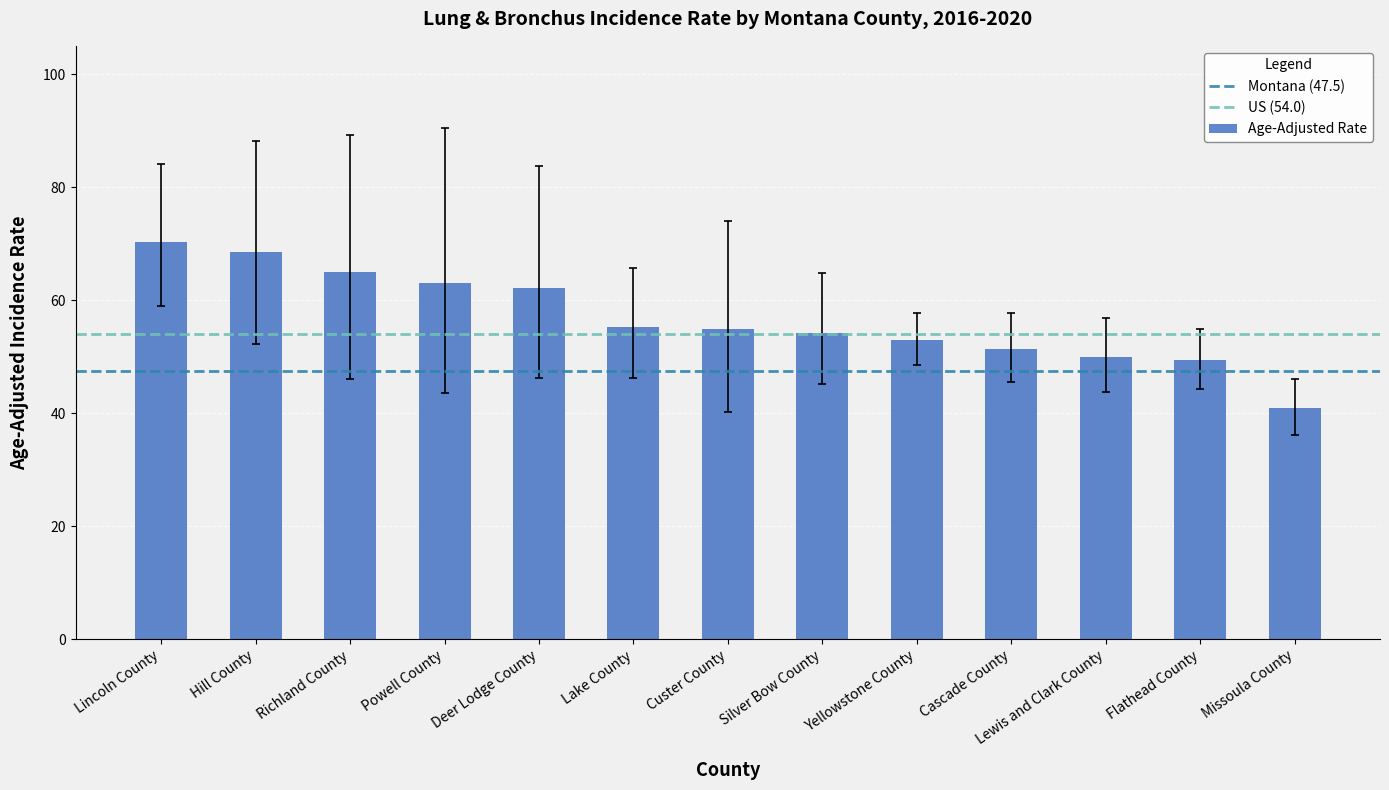

What is the label of the 9th bar from the left?

Yellowstone County